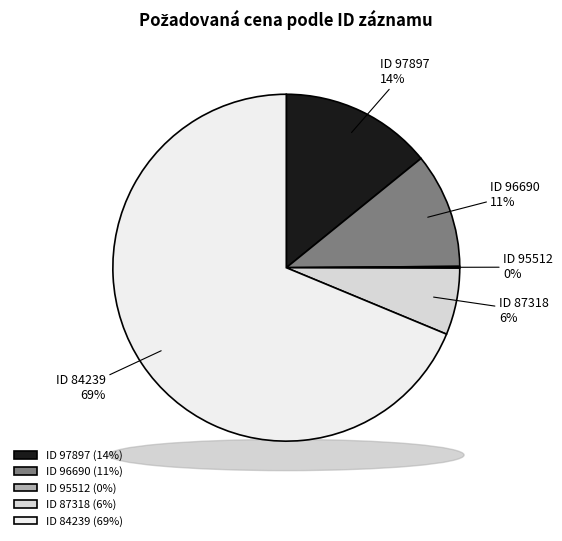

Do 97897 and 96690 together represent more than half of the pie?

No